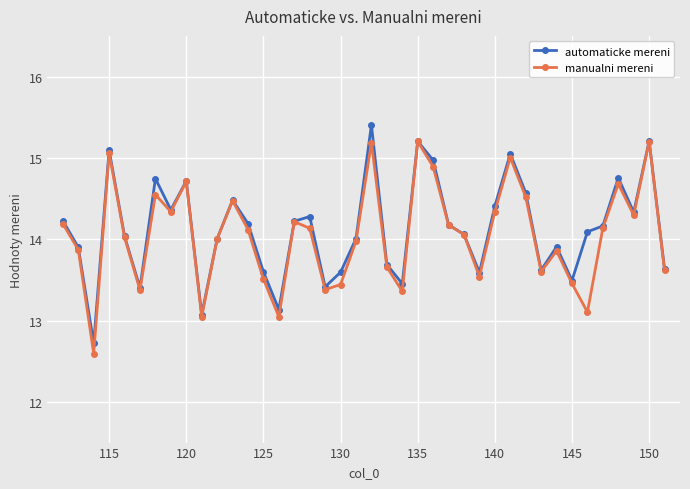

How many interior local peaks does the manualni mereni series have?

11